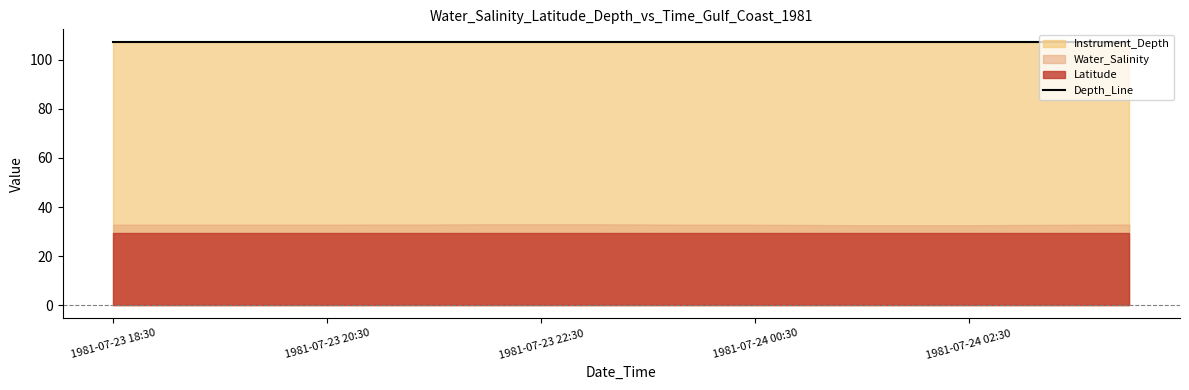

Is it true that Water_Salinity equals 33.0 at 1981-07-23 22:30?

True